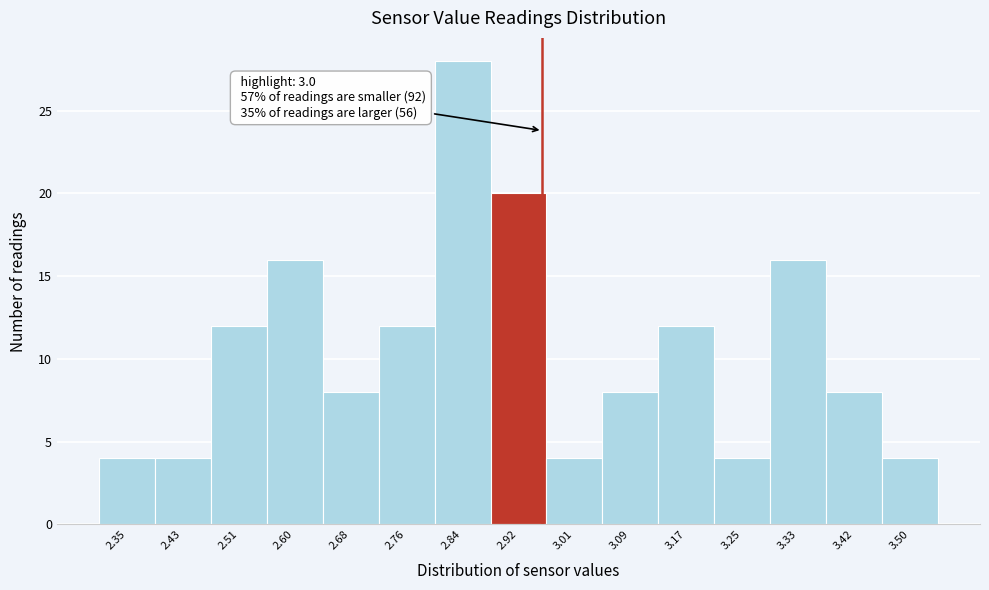

Reading left to right, list all the values displayed in this chart.

2.35=4	2.43=4	2.51=12	2.60=16	2.68=8	2.76=12	2.84=28	2.92=20	3.01=4	3.09=8	3.17=12	3.25=4	3.33=16	3.42=8	3.50=4